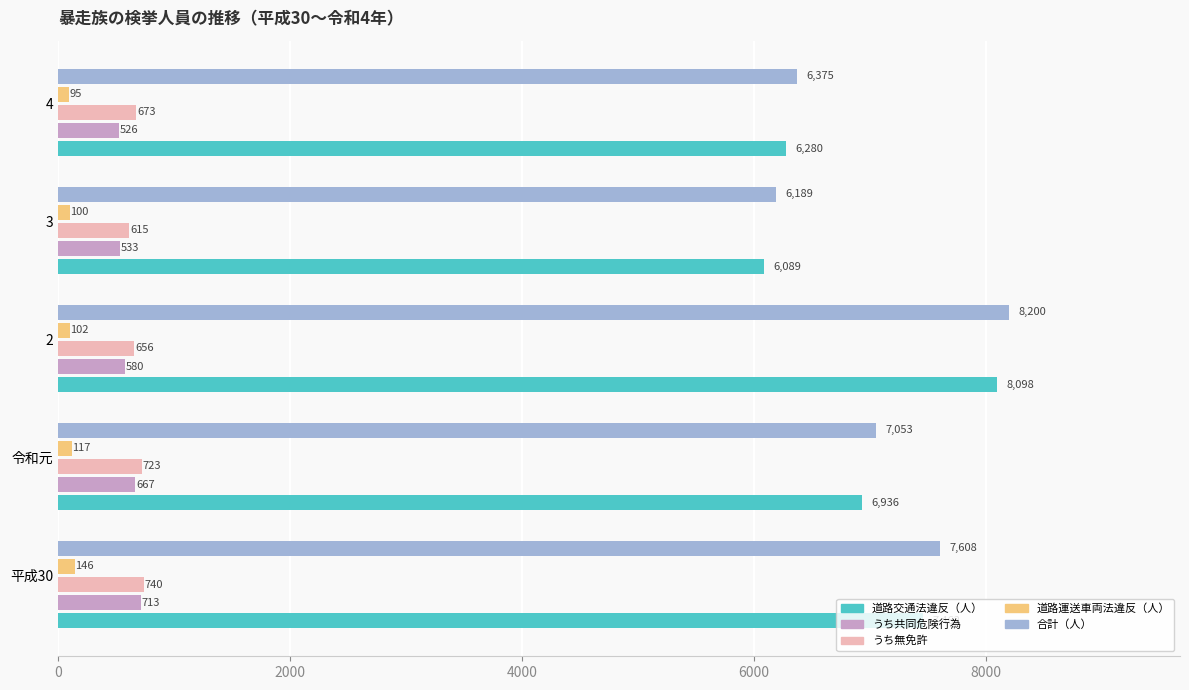

Is the value of うち無免許 at 4 greater than the value of 道路交通法違反（人） at 平成30?

No